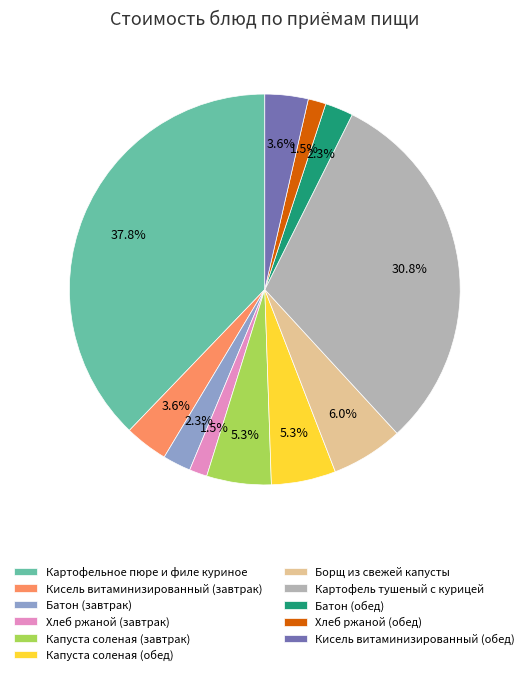

What portion of the pie excludes Кисель витаминизированный (обед)?

96.4%